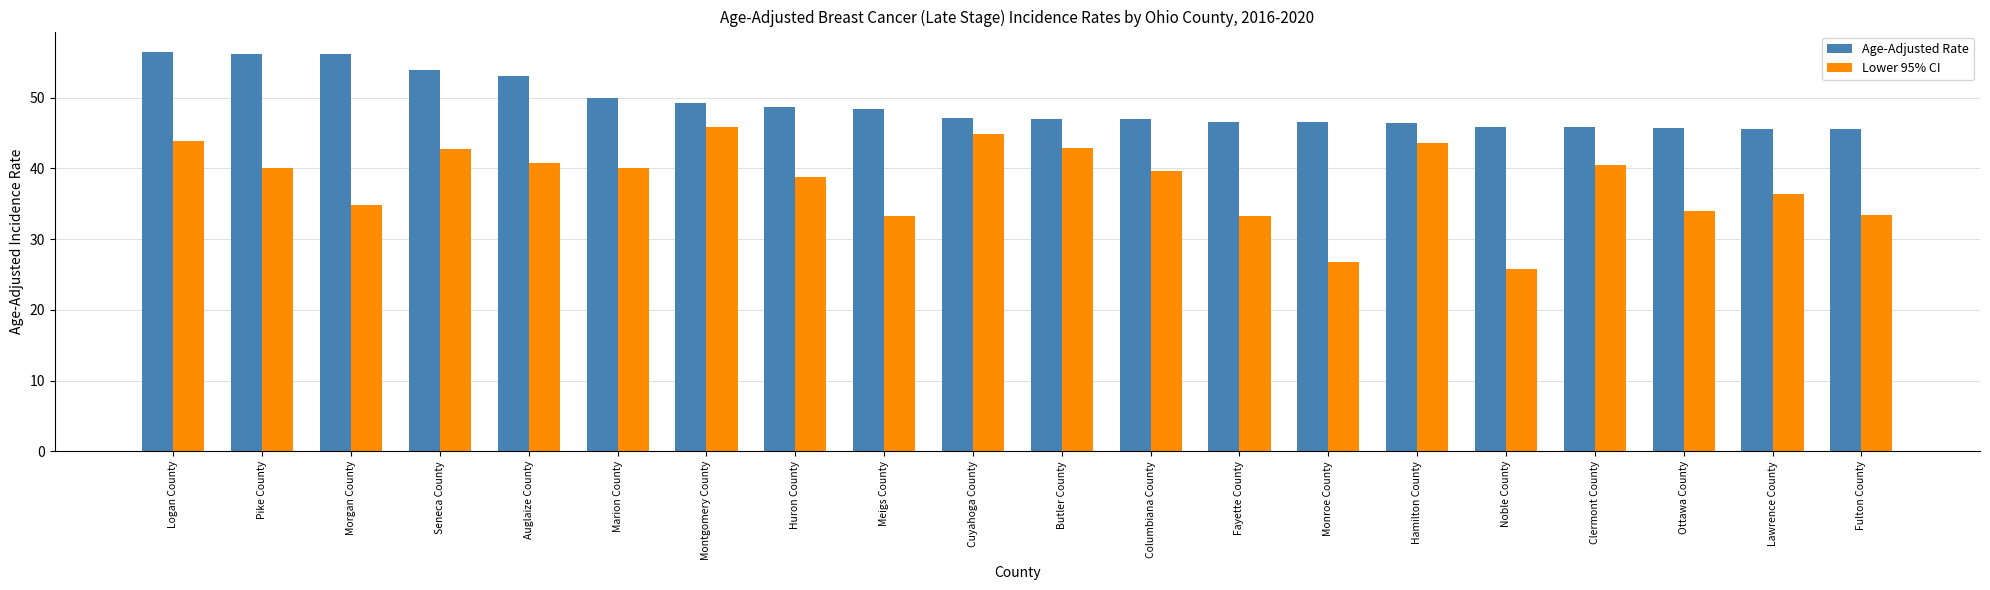

The Lower 95% CI series shows 40.0 at Pike County. True or false?

True